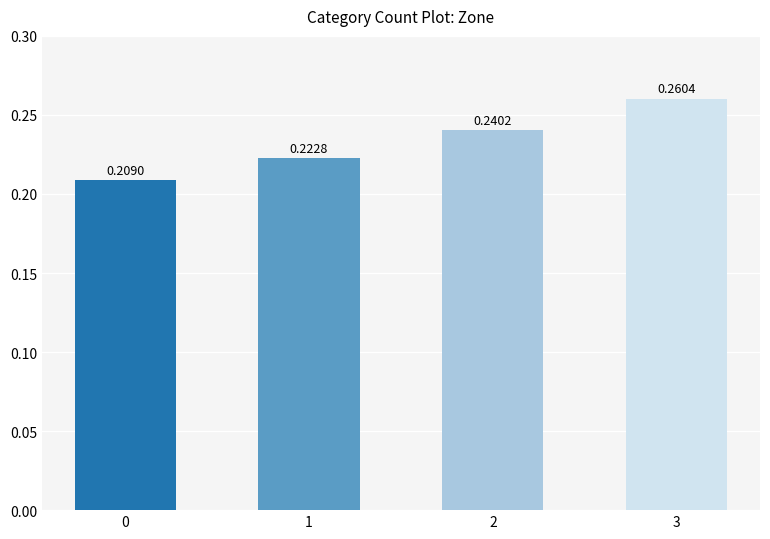

List the labels in order of value, smallest first.

0, 1, 2, 3